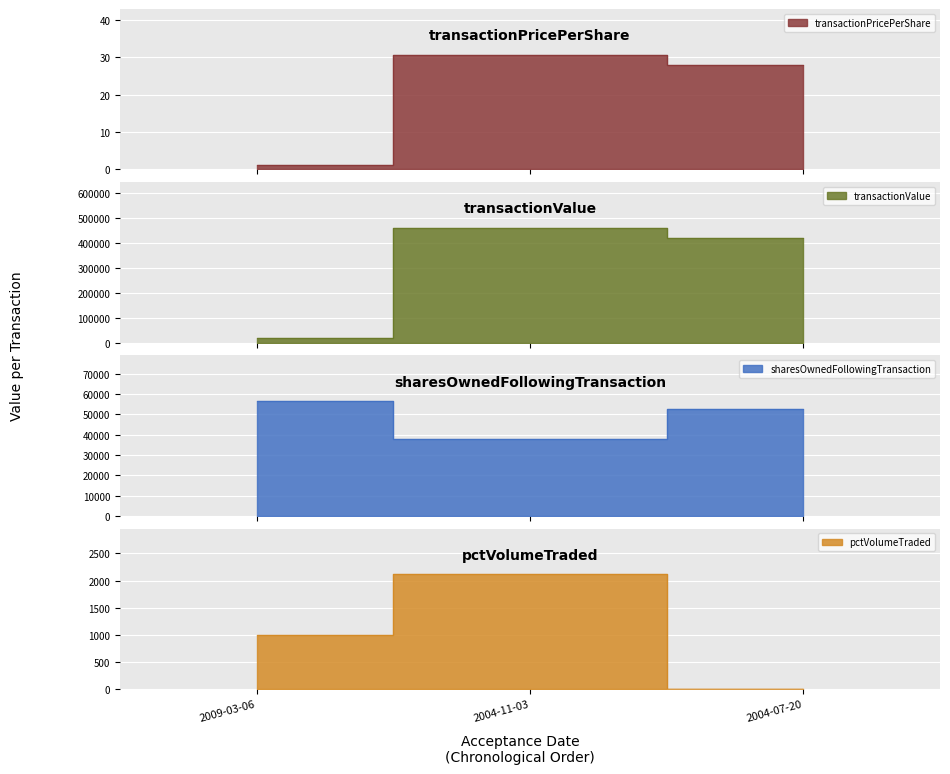

What is the label of the 3rd point from the right?

2009-03-06